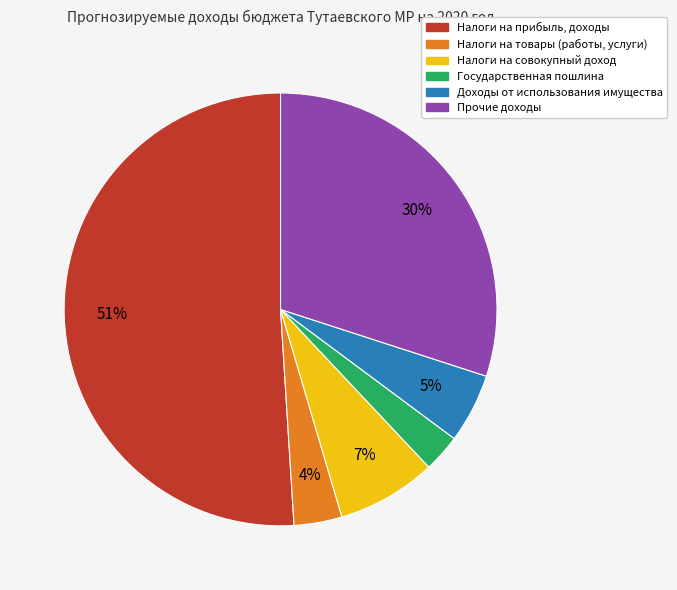

Which has a higher value, Прочие доходы or Налоги на совокупный доход?

Прочие доходы